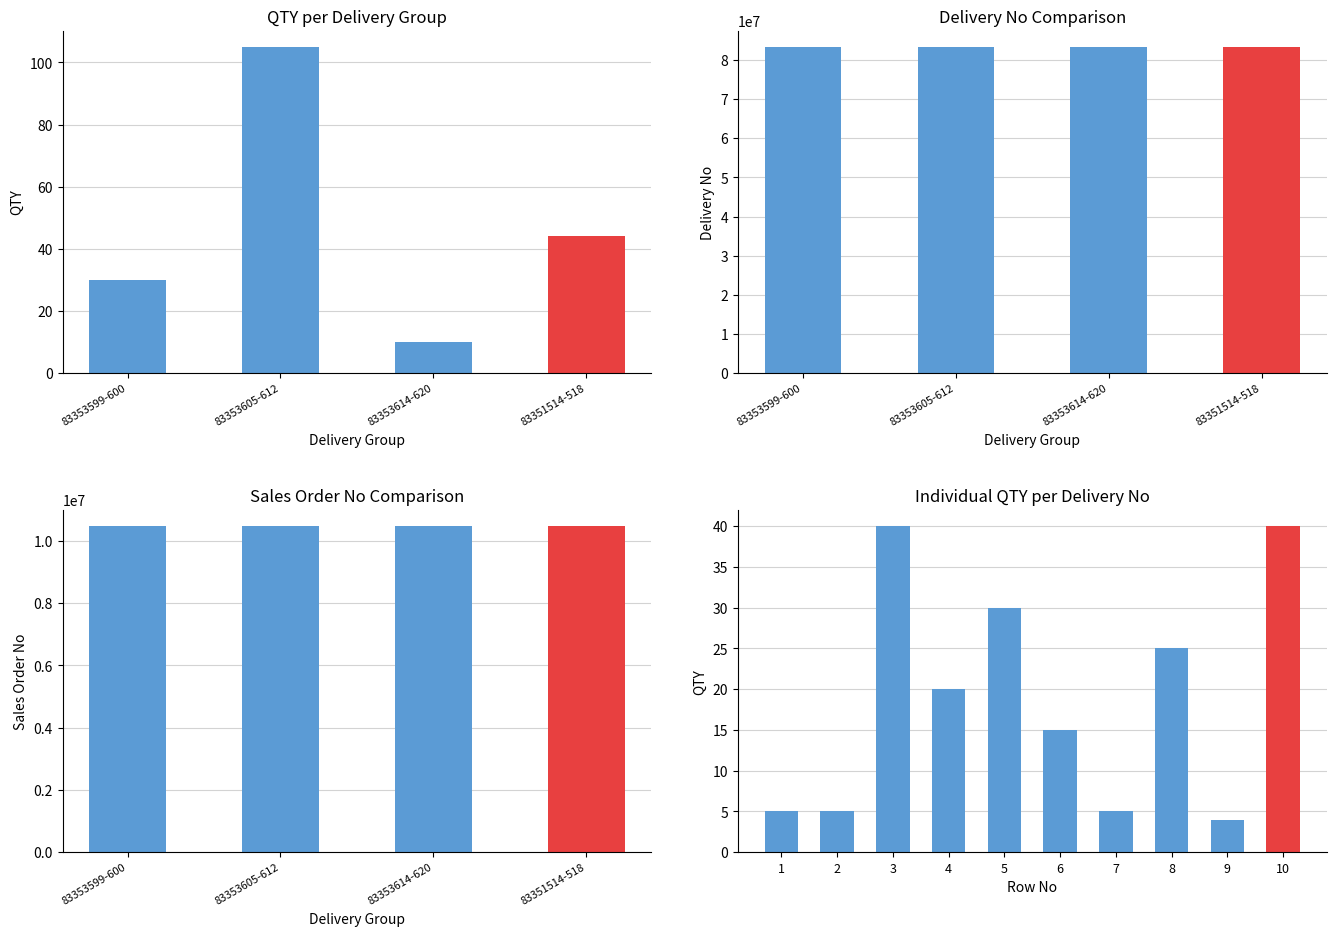

Which series has the largest total across all categories?

Delivery No